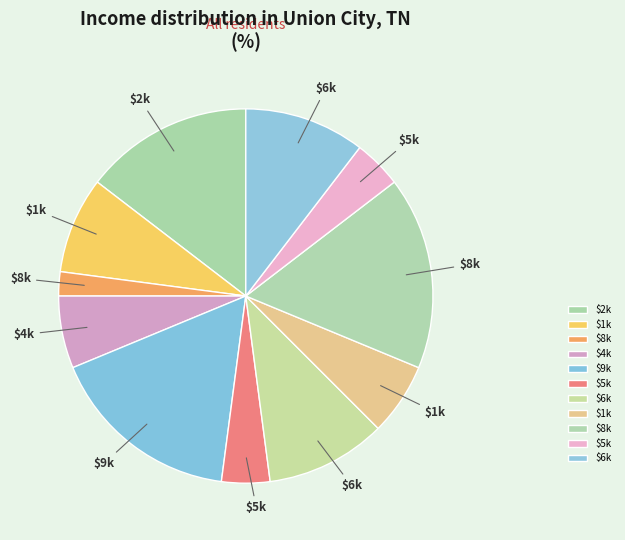

Is there any slice that represents more than half of the pie?

No